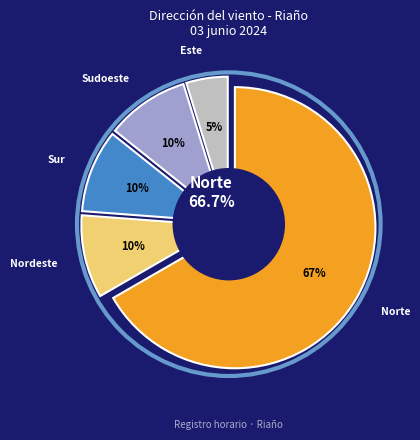

What is the change in value from Nordeste to Este?

-3